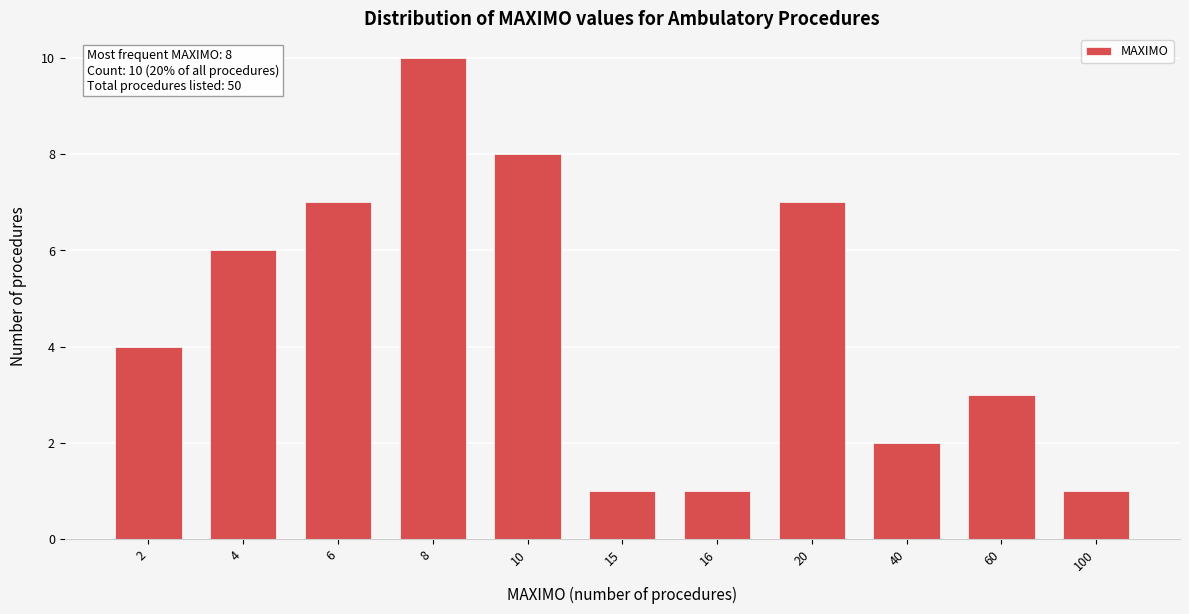

Reading right to left, transcribe all the data shown in this chart.

1	3	2	7	1	1	8	10	7	6	4